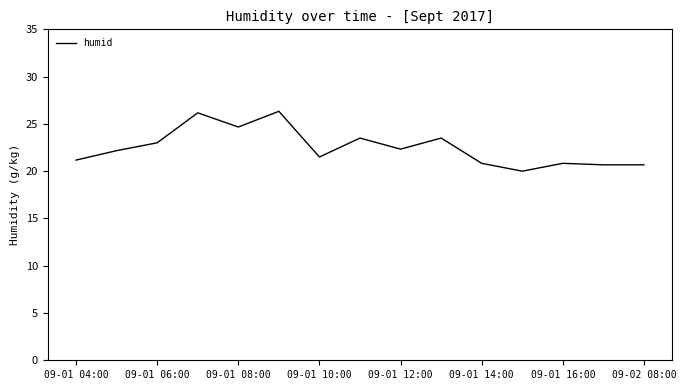

Reading left to right, extract all data points from this chart.

21.2	22.2	23.0	26.2	24.7	26.3	21.5	23.5	22.3	23.5	20.8	20.0	20.8	20.7	20.7